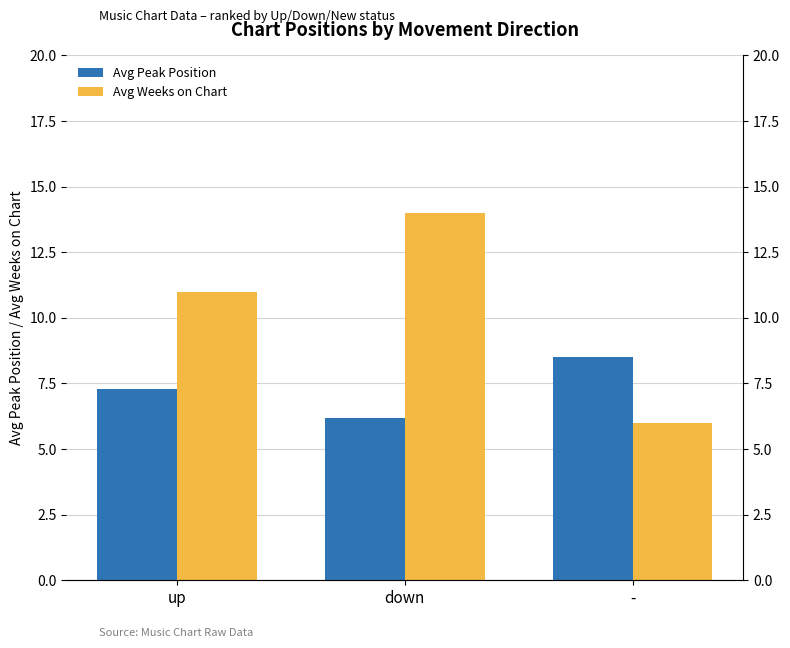

How many data points does each series have?

3